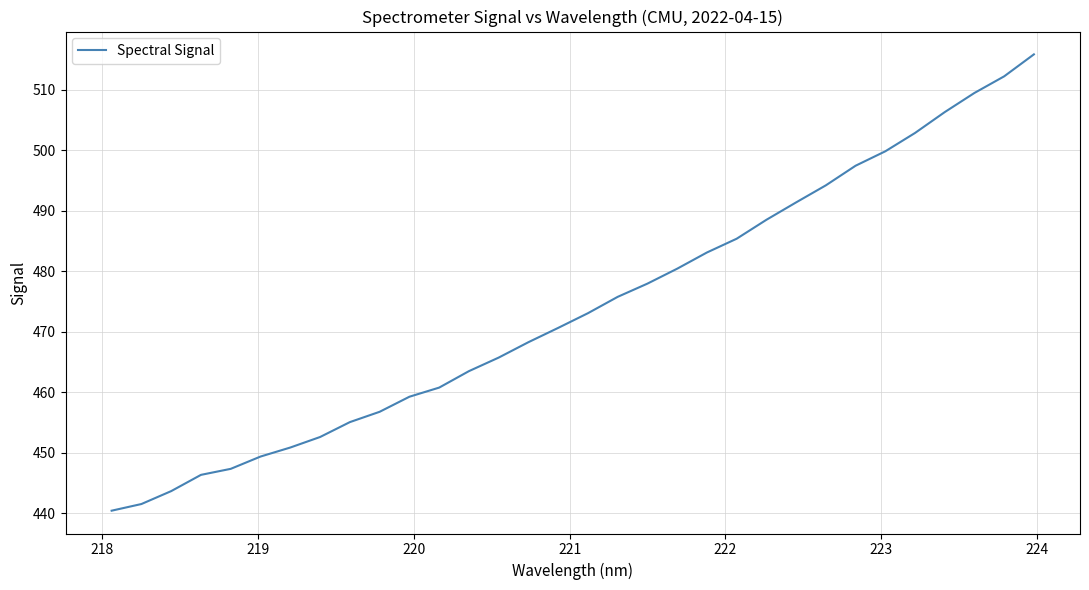

What is the greatest value displayed?

515.9